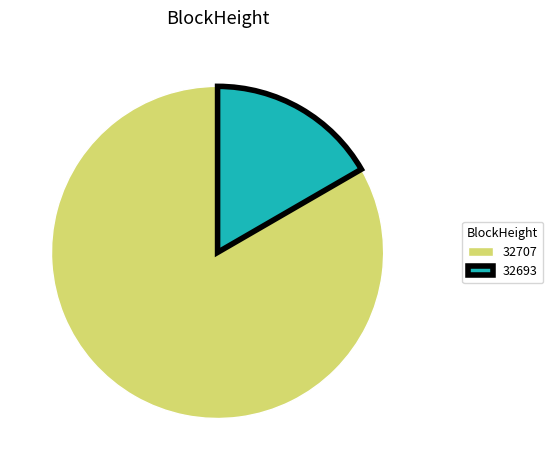

Which category accounts for the majority?

32707